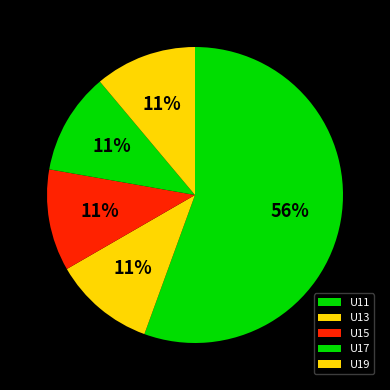

Rank the categories by value from highest to lowest.

U11, U13, U15, U17, U19